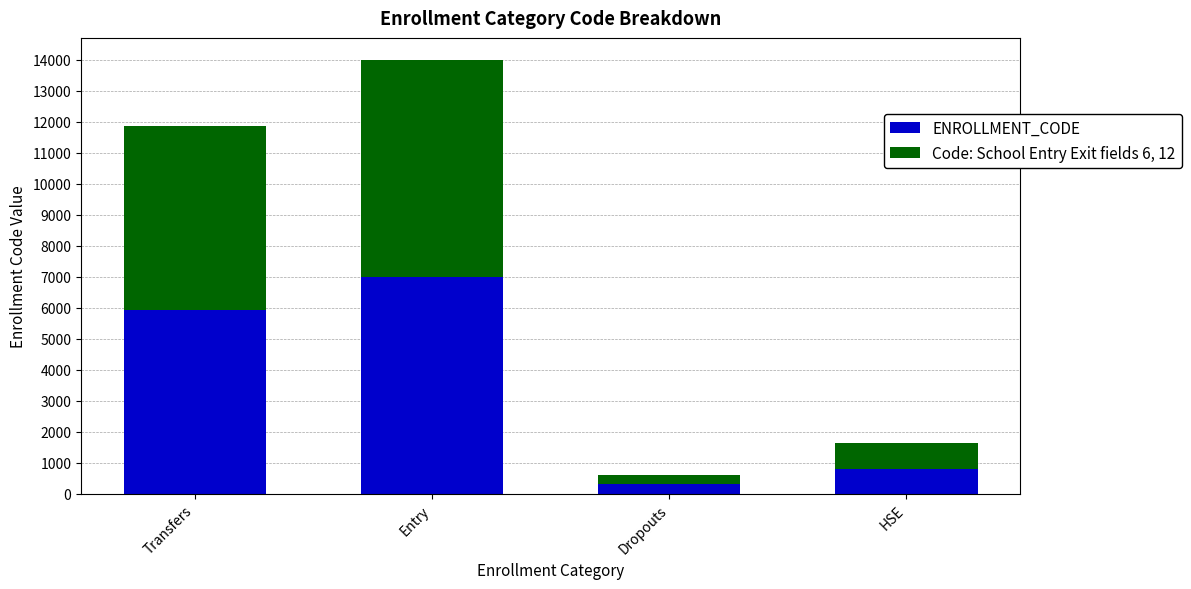

Reading right to left, what are the values for ENROLLMENT_CODE?

816	306	7011	5927